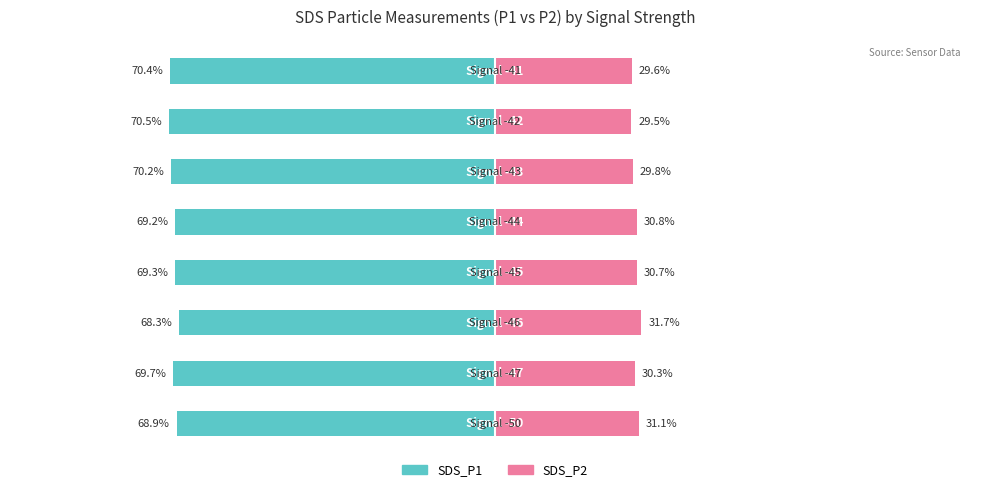

Are the bars grouped side by side (vs. stacked)?

Yes